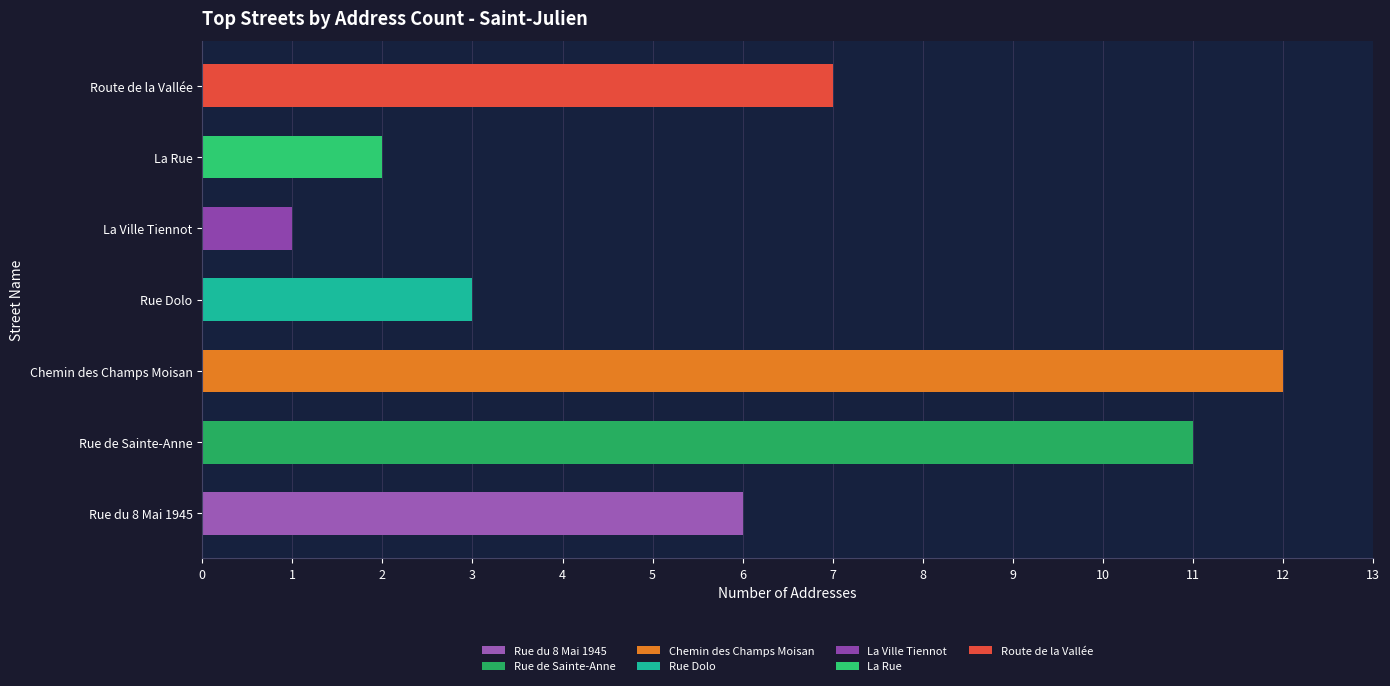

Is it true that the value at Chemin des Champs Moisan is 12?

True